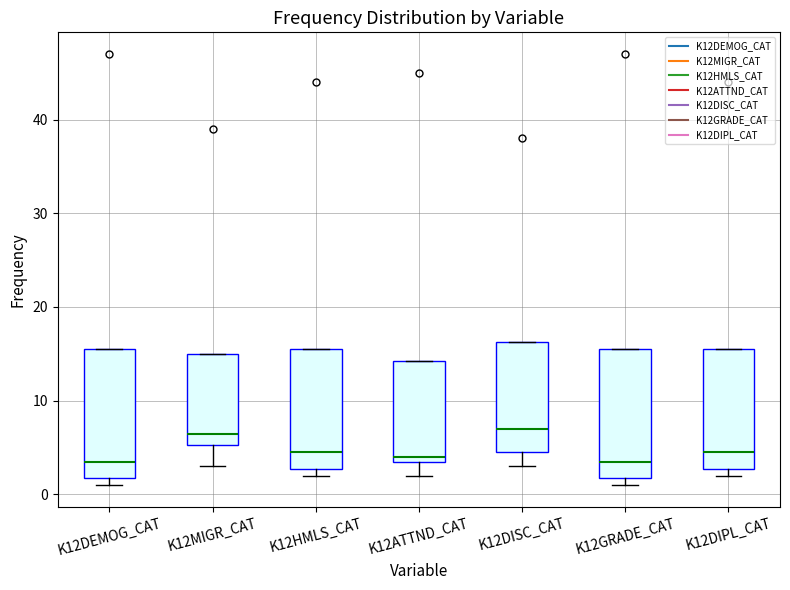

Where does the median line of the box for K12HMLS_CAT sit on the y-axis? The values are not printed on the chart, so give them approximately, as read against the axis.

5